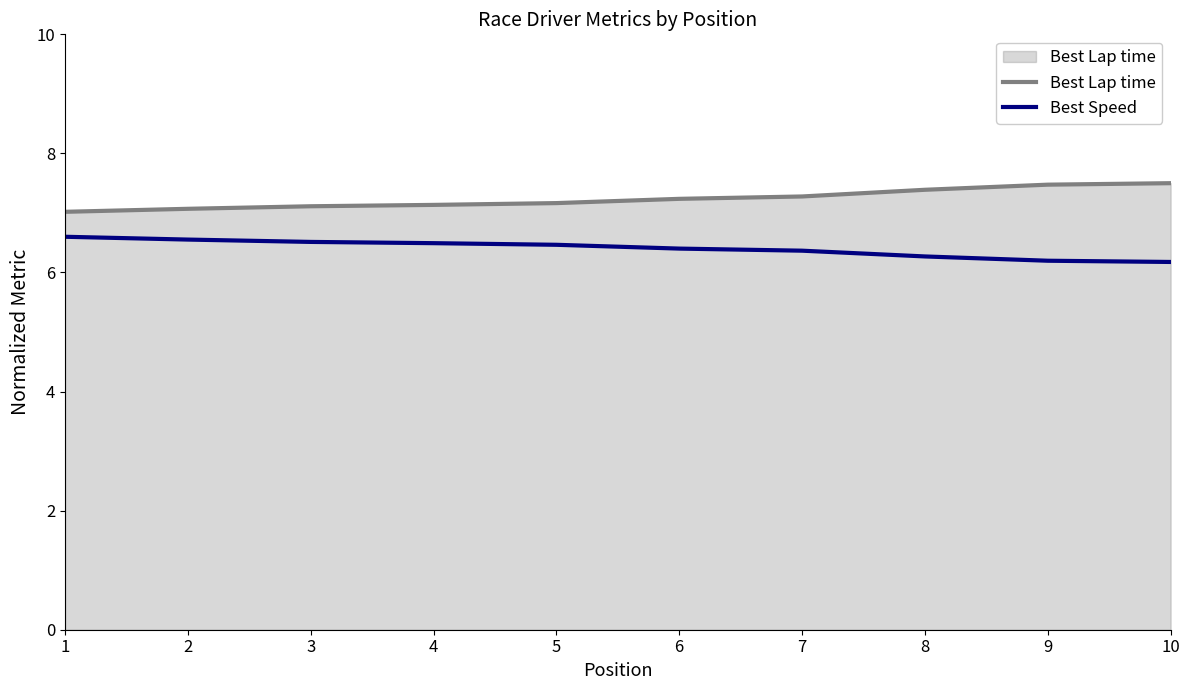

What is the sum of the Best Lap time values at 1 and 6?

14.3